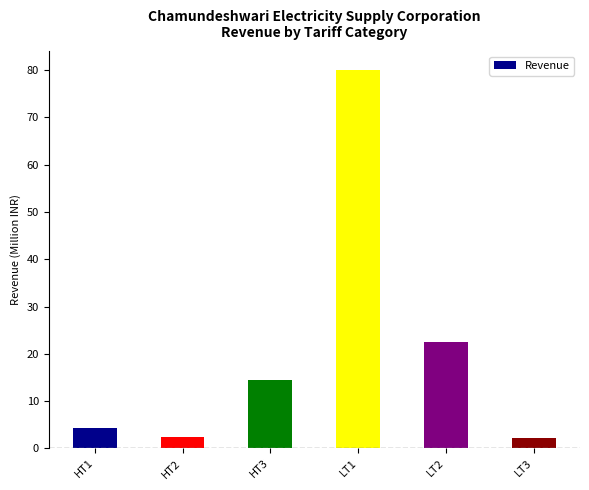

What is the sum of all values?

125.7